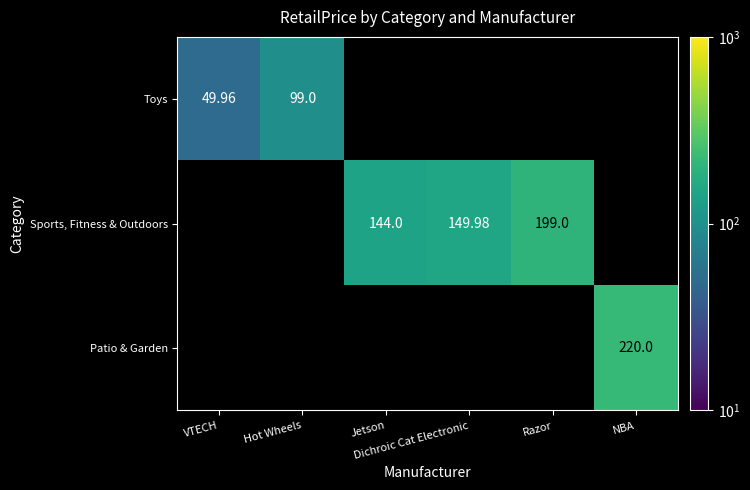

At which category does the chart reach its minimum across all series?

VTECH